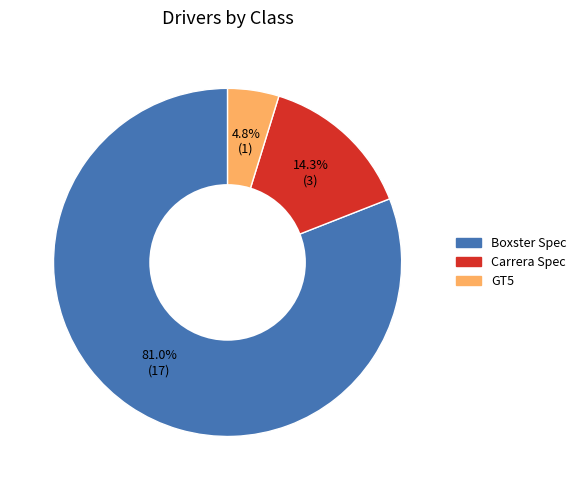

Which has a higher value, Carrera Spec or GT5?

Carrera Spec